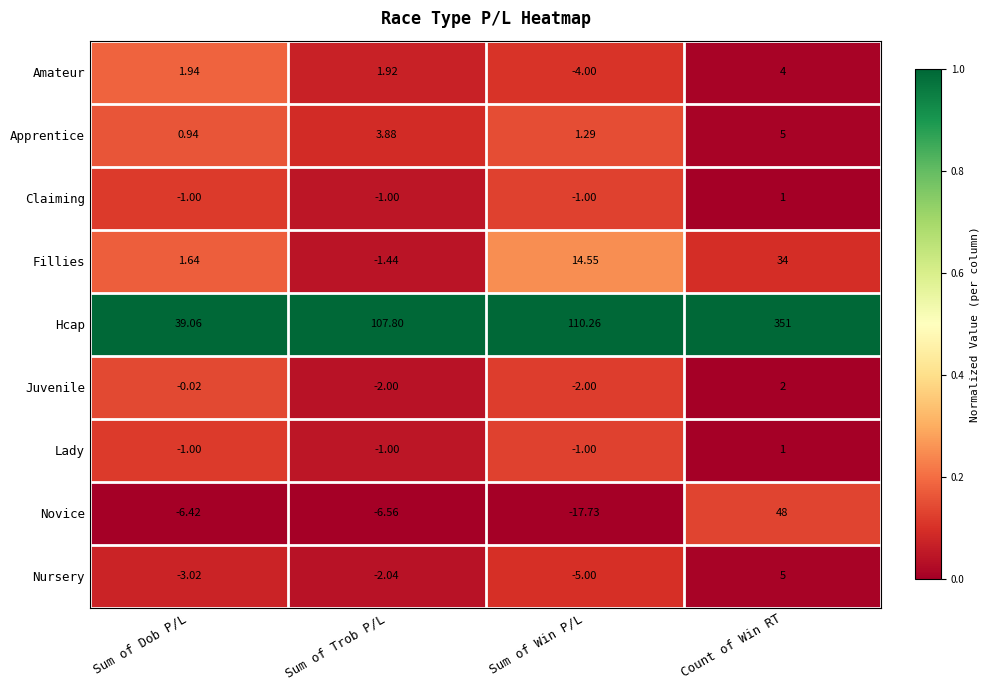

Which series has the largest range (max minus min)?

Hcap